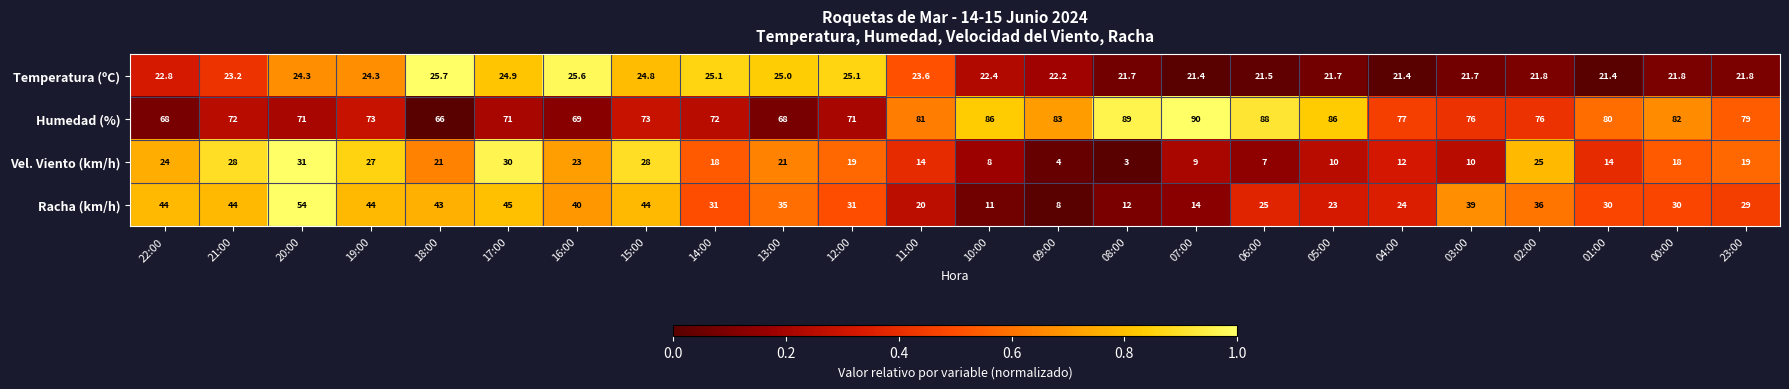

What is the difference between the highest and lowest values at 16:00?

46.0